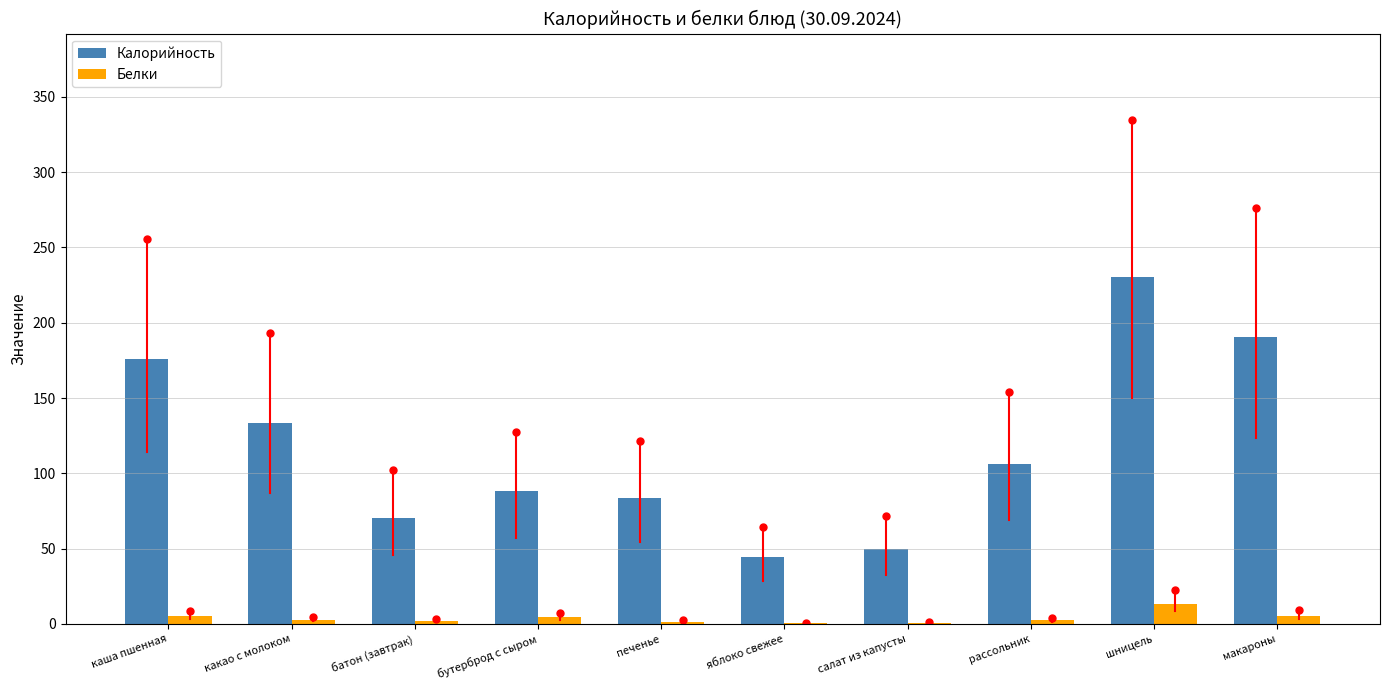

Is it true that Калорийность equals 65.2 at яблоко свежее?

False